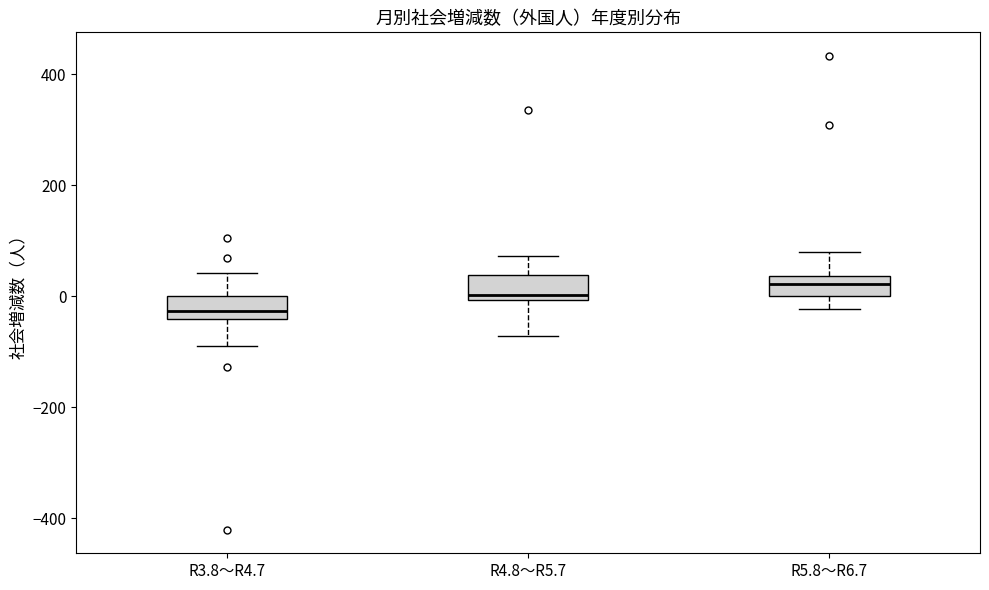

Reading left to right, transcribe this box plot: for each box, give where its median line is, the range the box spans, and where its two whiskers end, as read against the y-axis. The values are not printed on the chart, so give them approximately, as read against the axis.

R3.8～R4.7: median -20, box -40 to 0, whiskers -80 to 40
R4.8～R5.7: median 0 (just above the box's lower edge), box 0 to 40, whiskers -80 to 80
R5.8～R6.7: median 20, box 0 to 40, whiskers -20 to 80